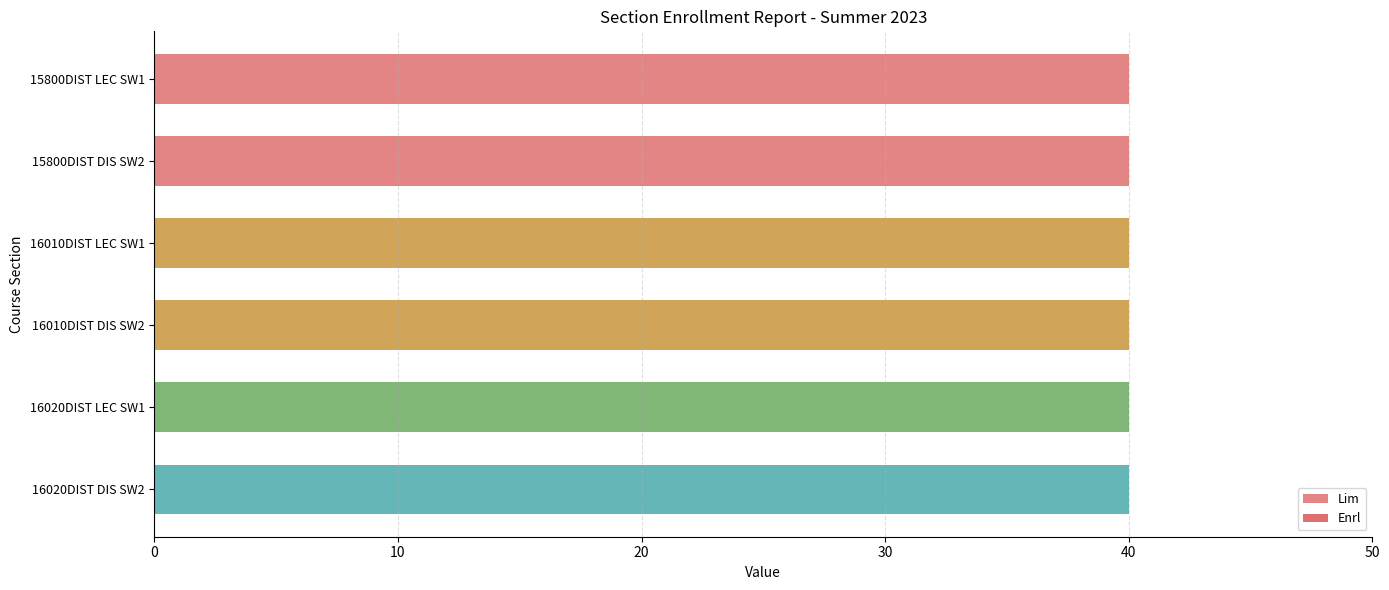

List the series in order of their overall mean, lowest first.

Enrl, Lim